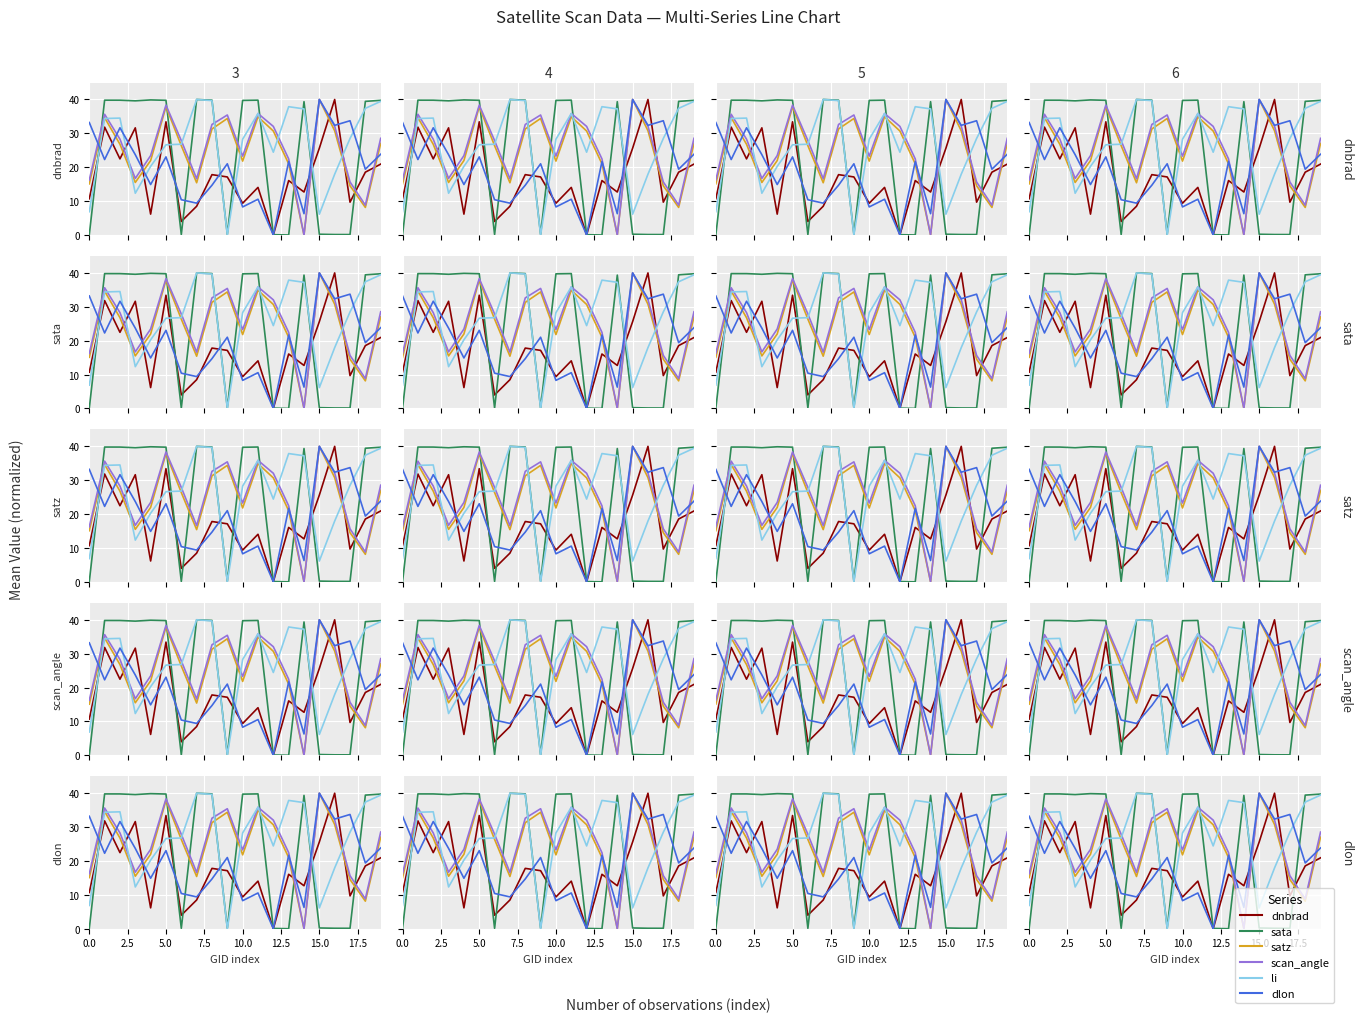

The satz series shows 30.7 at 12. True or false?

True